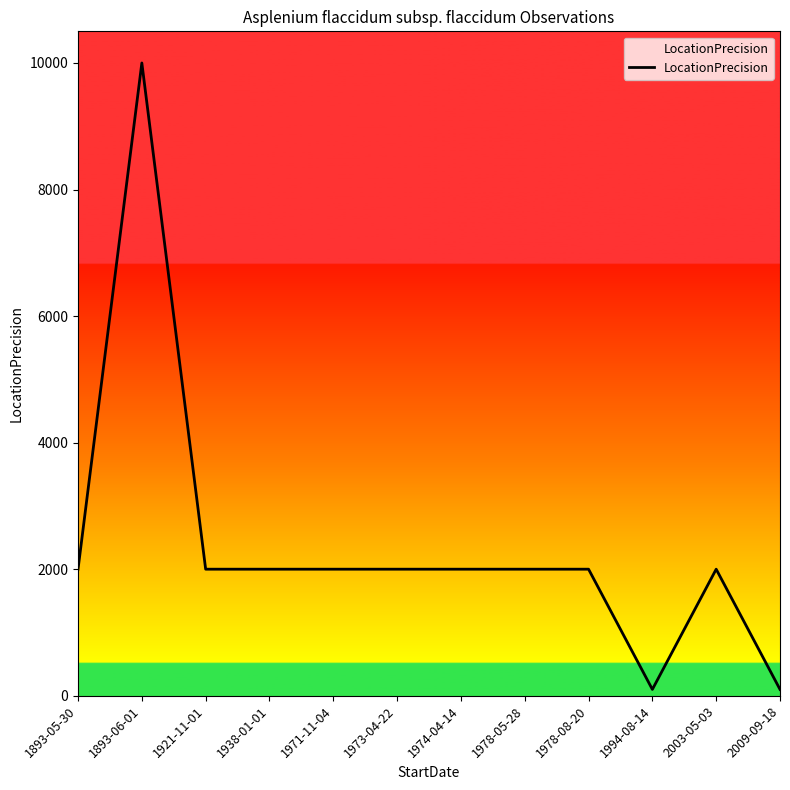

The value at 1893-05-30 is 2000. True or false?

True